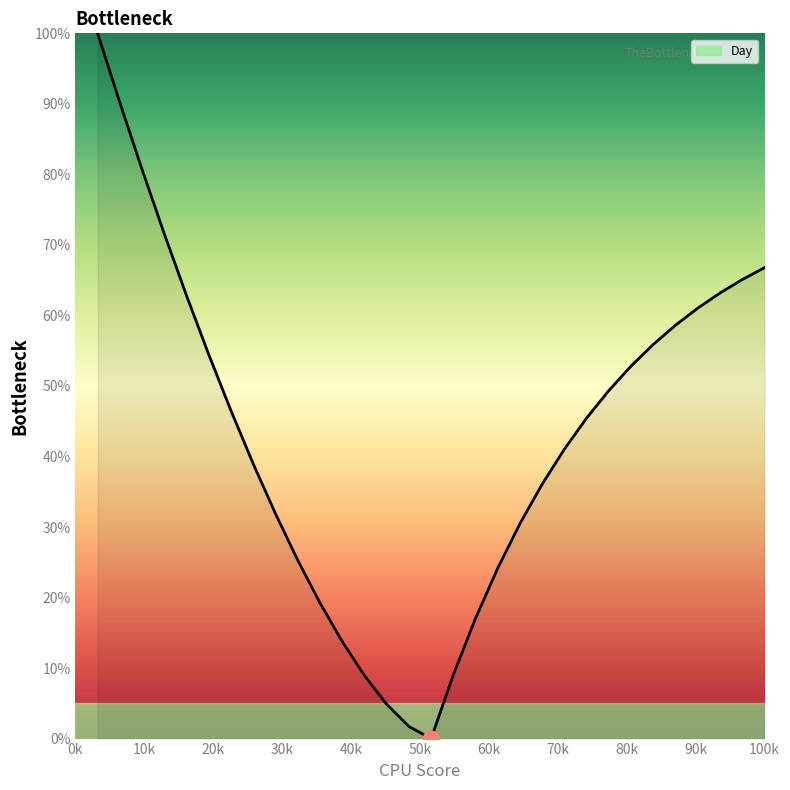

What is the difference between the maximum and minimum values?

100.0